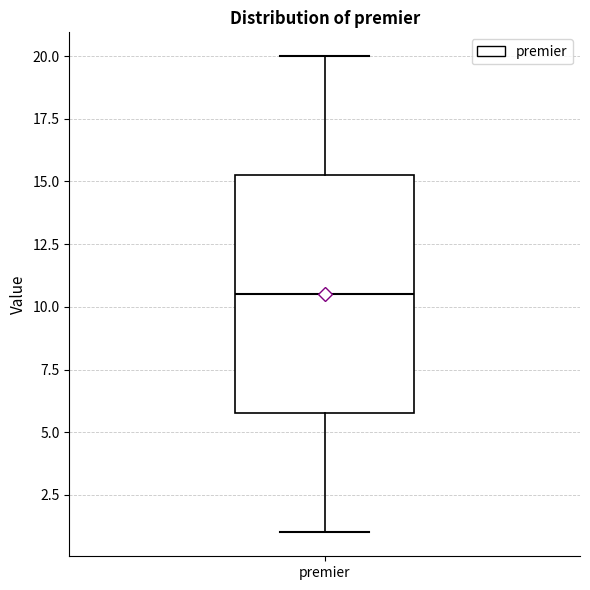

Transcribe this box plot: give where the median line is, the range the box spans, and where the two whiskers end, as read against the y-axis. The values are not printed on the chart, so give them approximately, as read against the axis.

median 10.5, box 6.0 to 15.5, whiskers 1.0 to 20.0